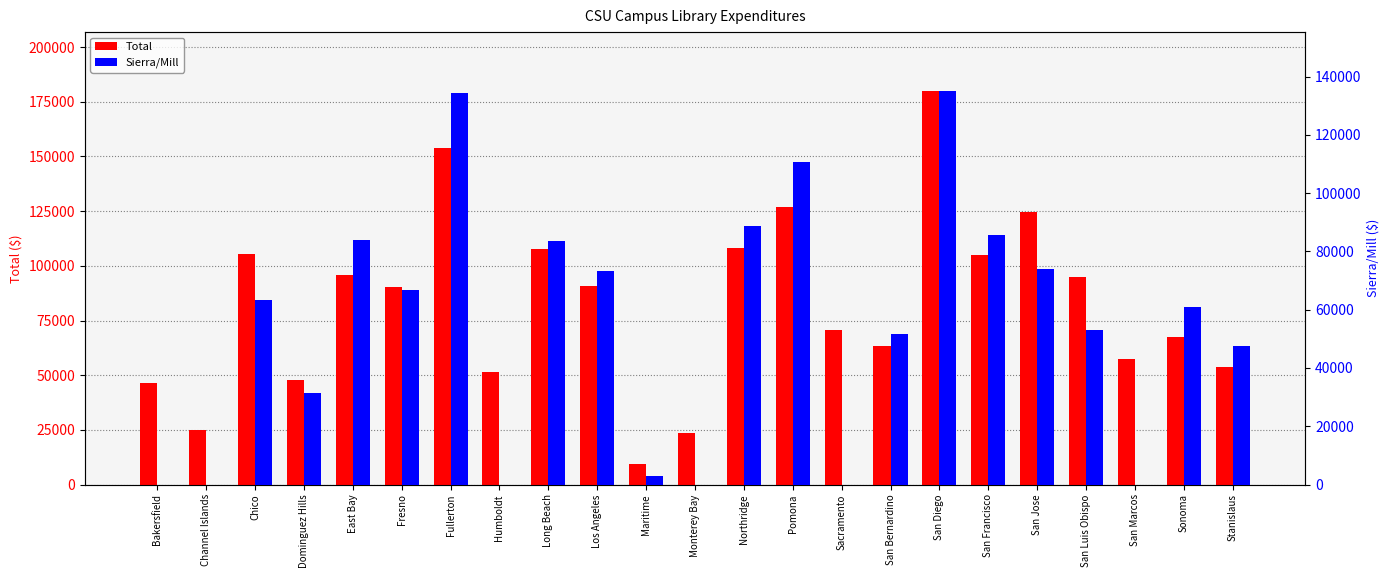

List the labels in order of Sierra/Mill value, largest first.

San Diego, Fullerton, Pomona, Northridge, San Francisco, East Bay, Long Beach, San Jose, Los Angeles, Fresno, Chico, Sonoma, San Luis Obispo, San Bernardino, Stanislaus, Dominguez Hills, Maritime, Bakersfield, Channel Islands, Humboldt, Monterey Bay, Sacramento, San Marcos